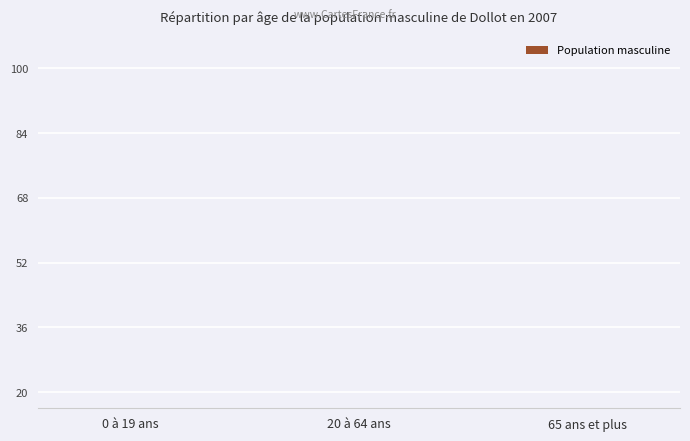

What is the label of the 1st bar from the right?

65 ans et plus